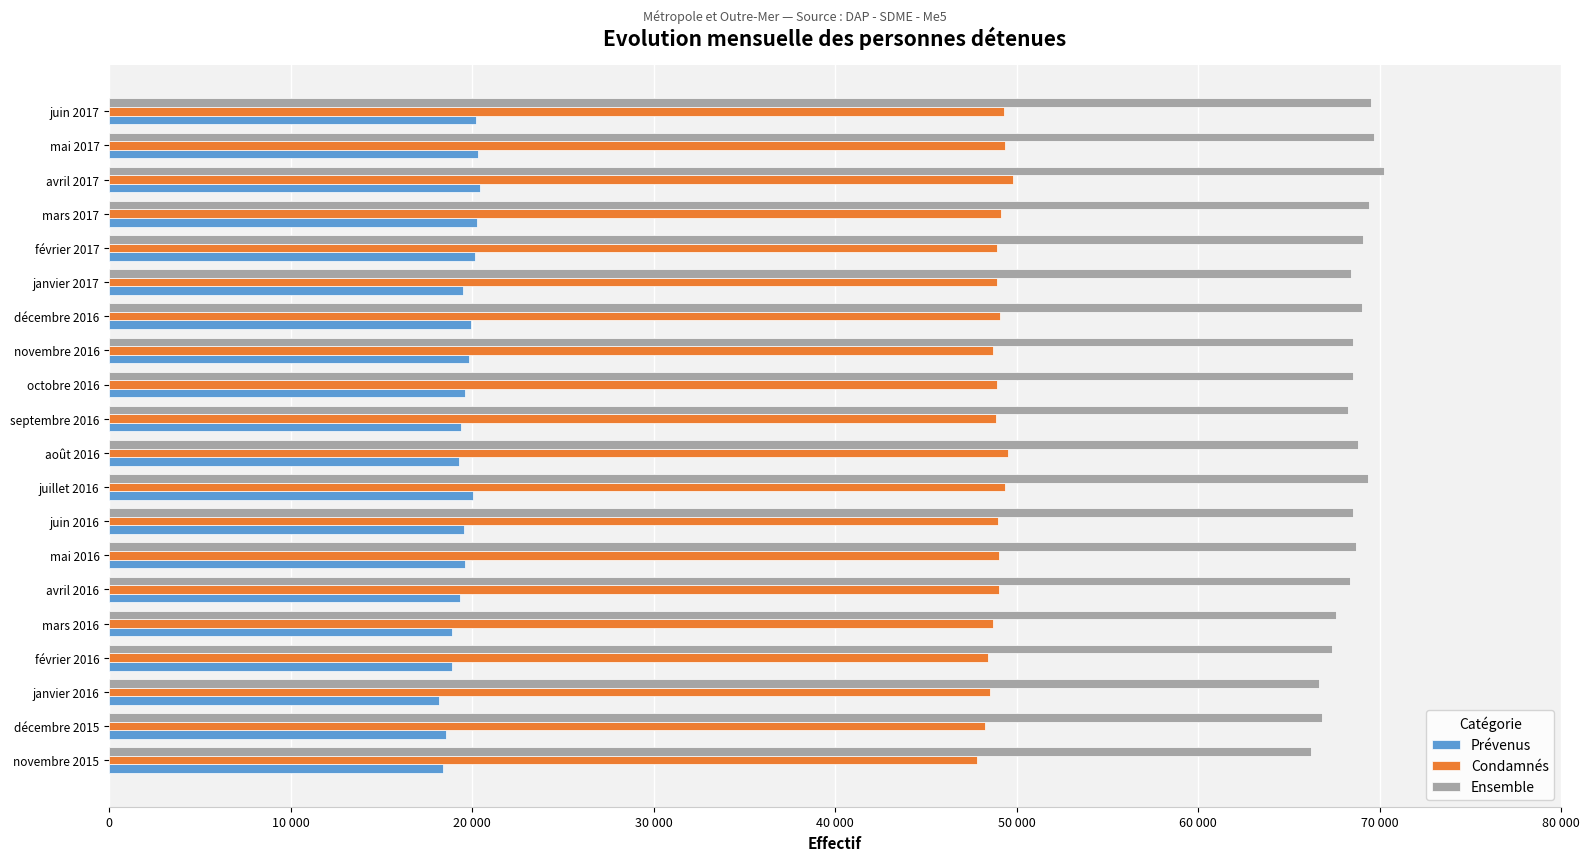

What are all the series names shown in the legend?

Prévenus, Condamnés, Ensemble